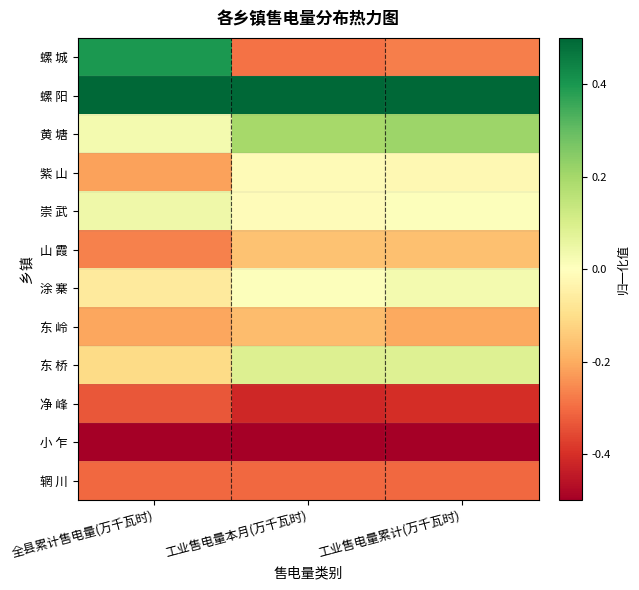

At how many categories does at least one series exceed 0?

3